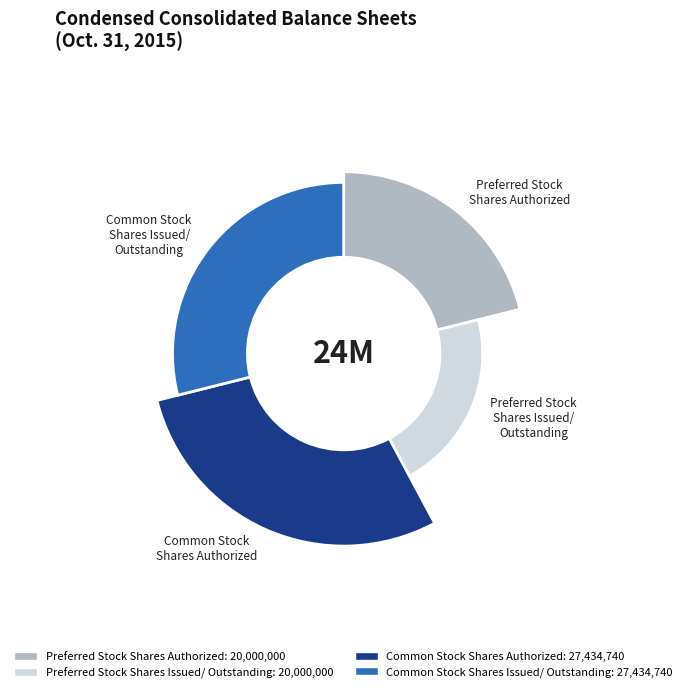

What percentage is the Preferred Stock
Shares Authorized slice, to the nearest percent?

21%